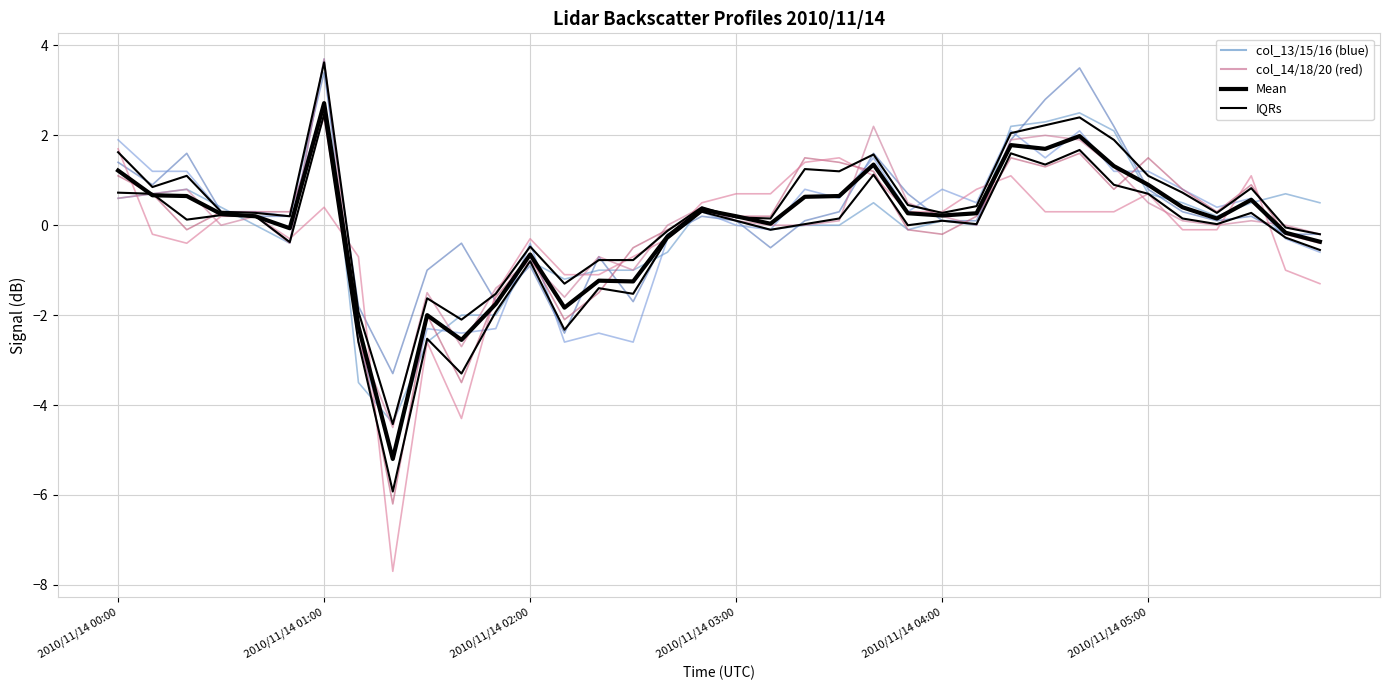

Does the chart display data point markers on the line(s)?

No